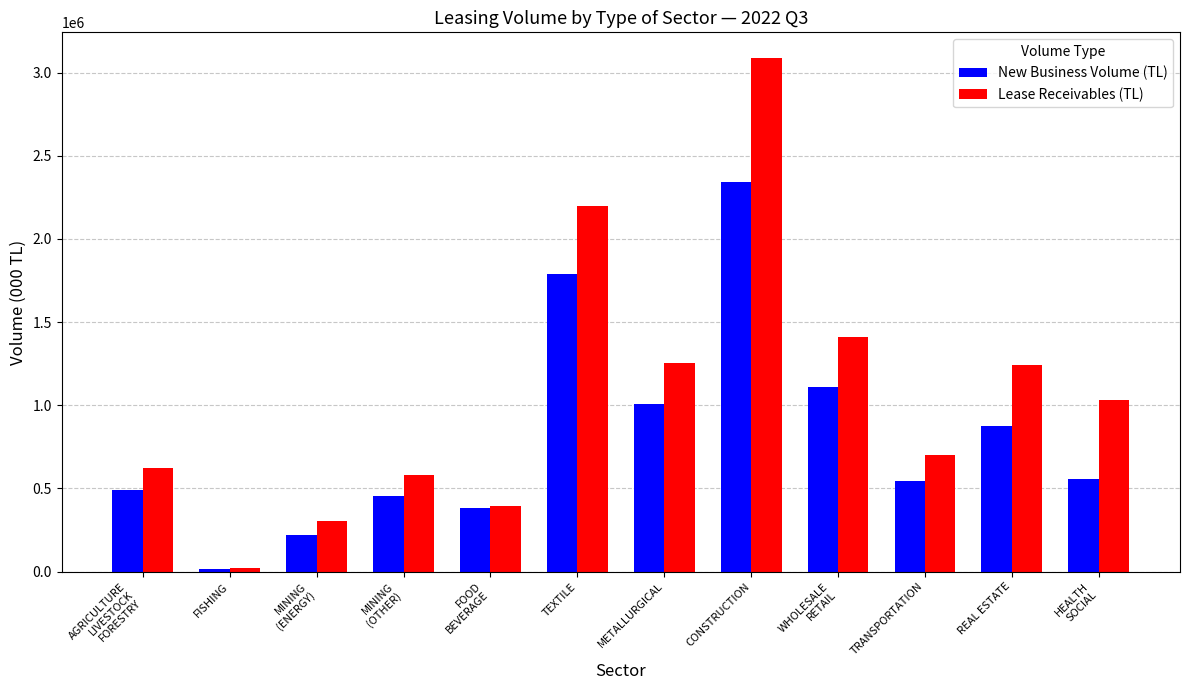

Which series has the largest total across all categories?

Lease Receivables (TL)